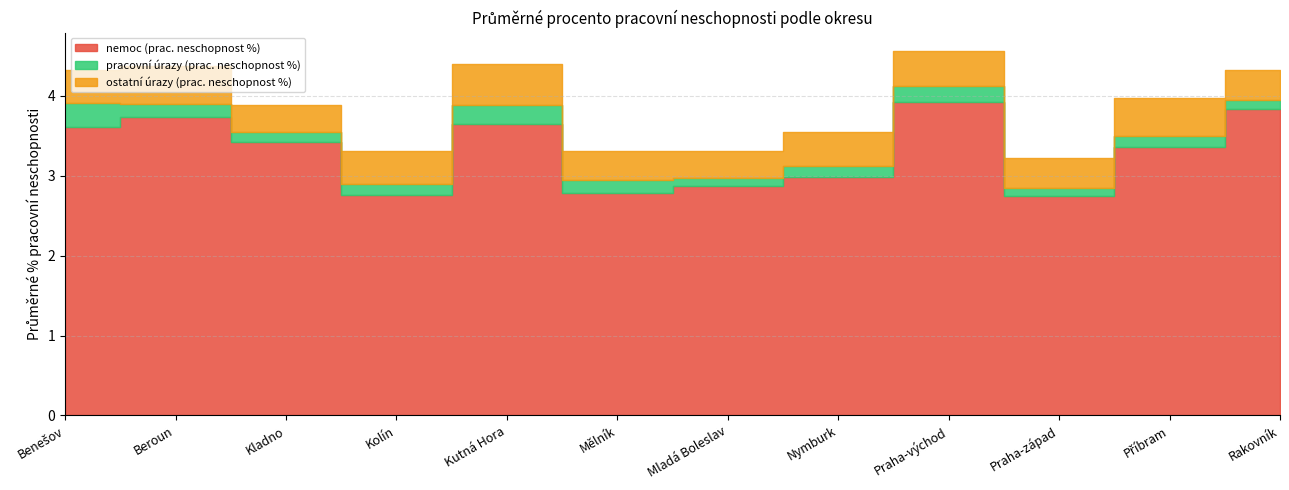

What is the total value across all series at Příbram?

4.0